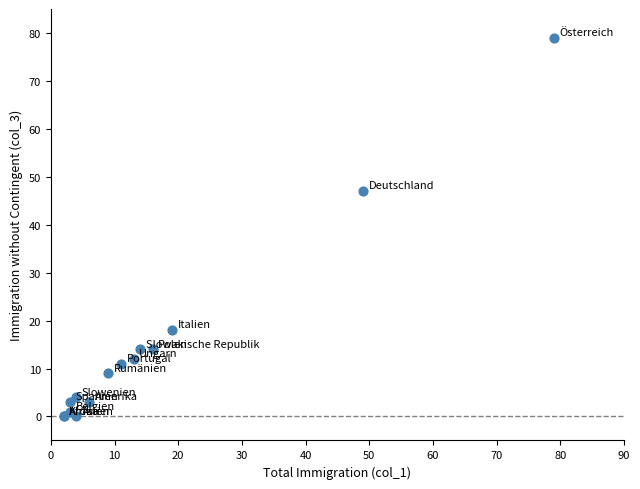

What Y value in the scatter plot is closest to 39?

47